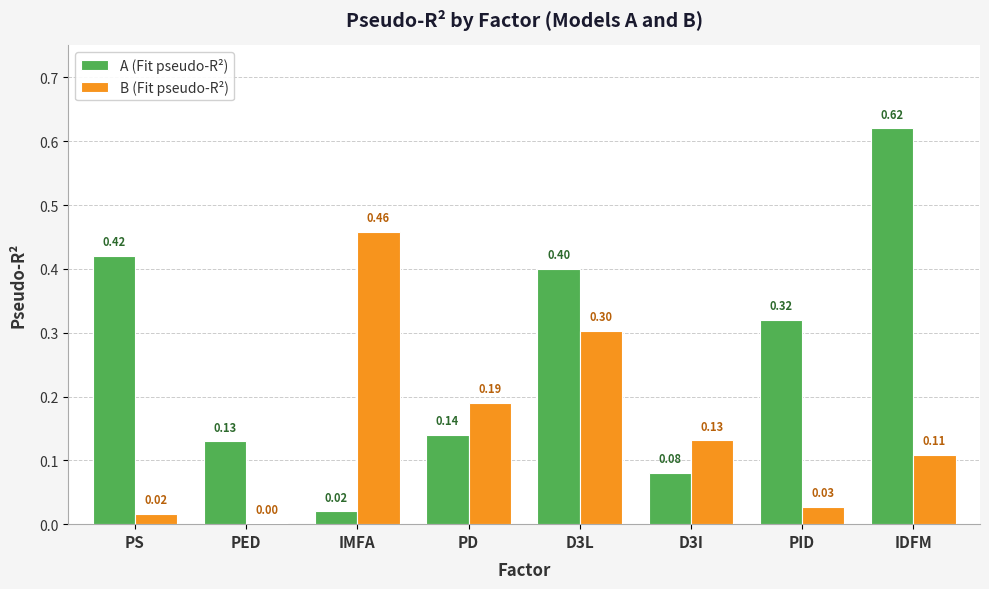

Which series changed the most between IMFA and PD?

B (Fit pseudo-R²)